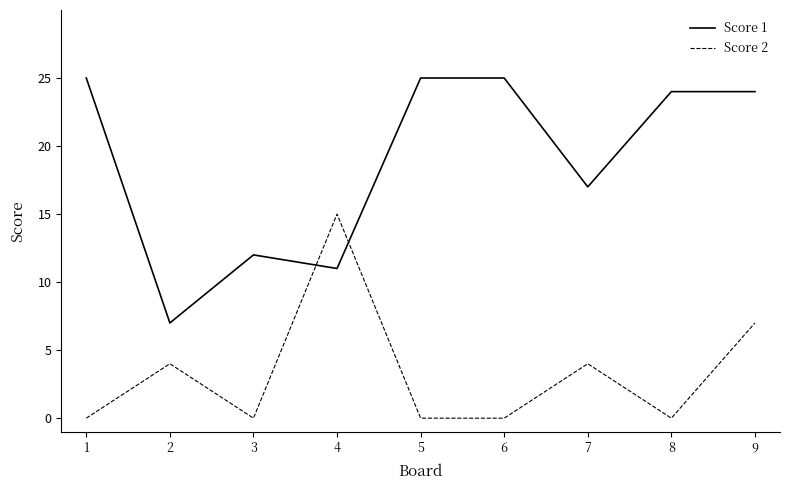

Which series has the largest total across all categories?

Score 1